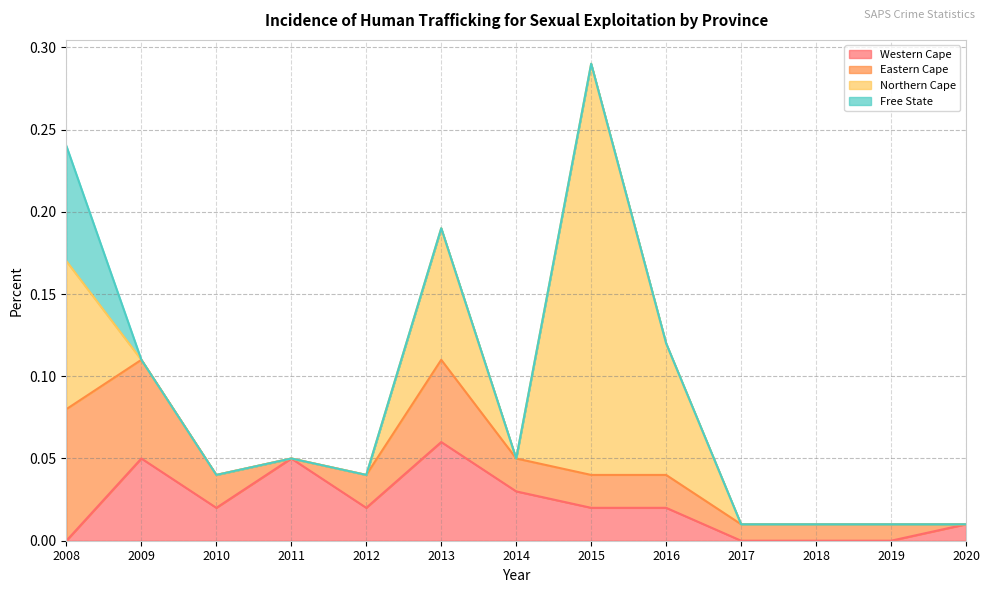

Does the chart have visible grid lines?

Yes